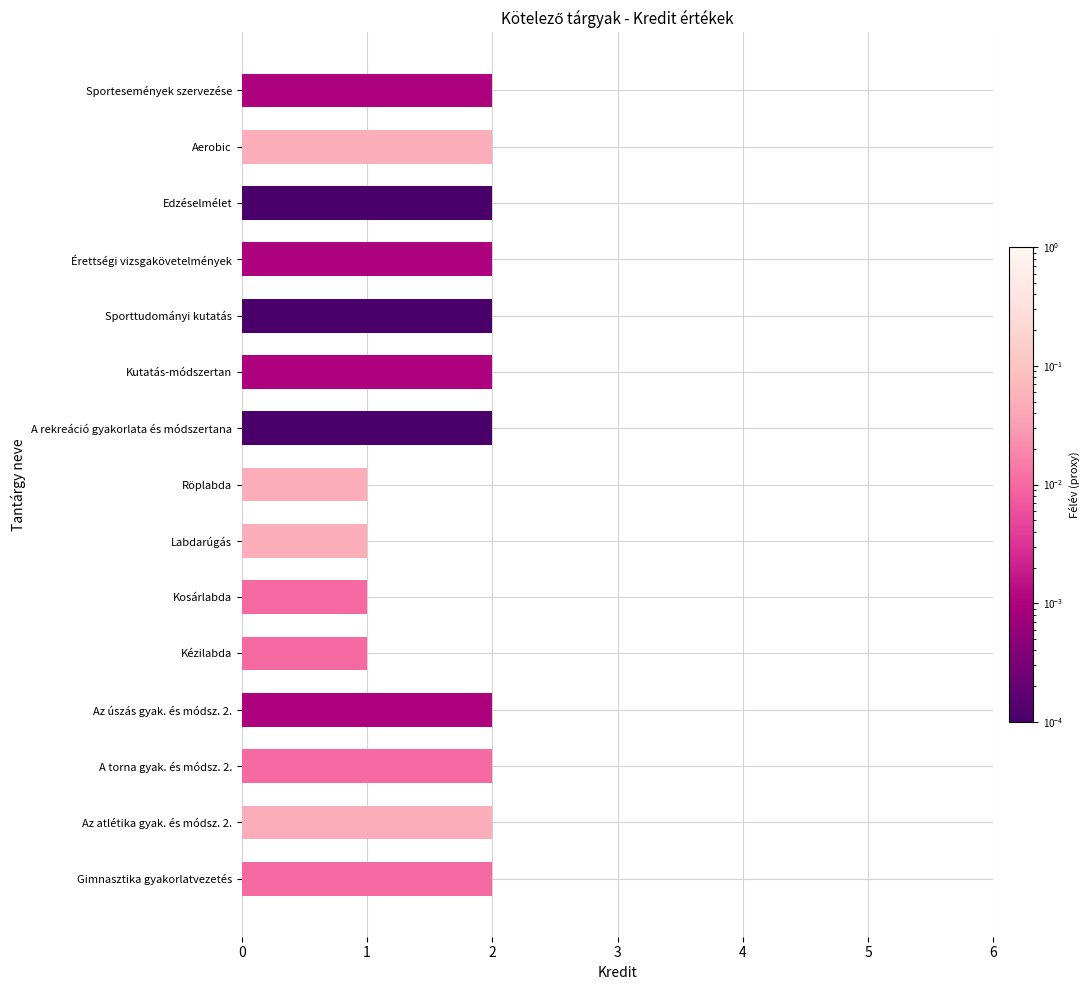

Reading bottom to top, what are all the values shown in this chart?

2	2	2	2	1	1	1	1	2	2	2	2	2	2	2